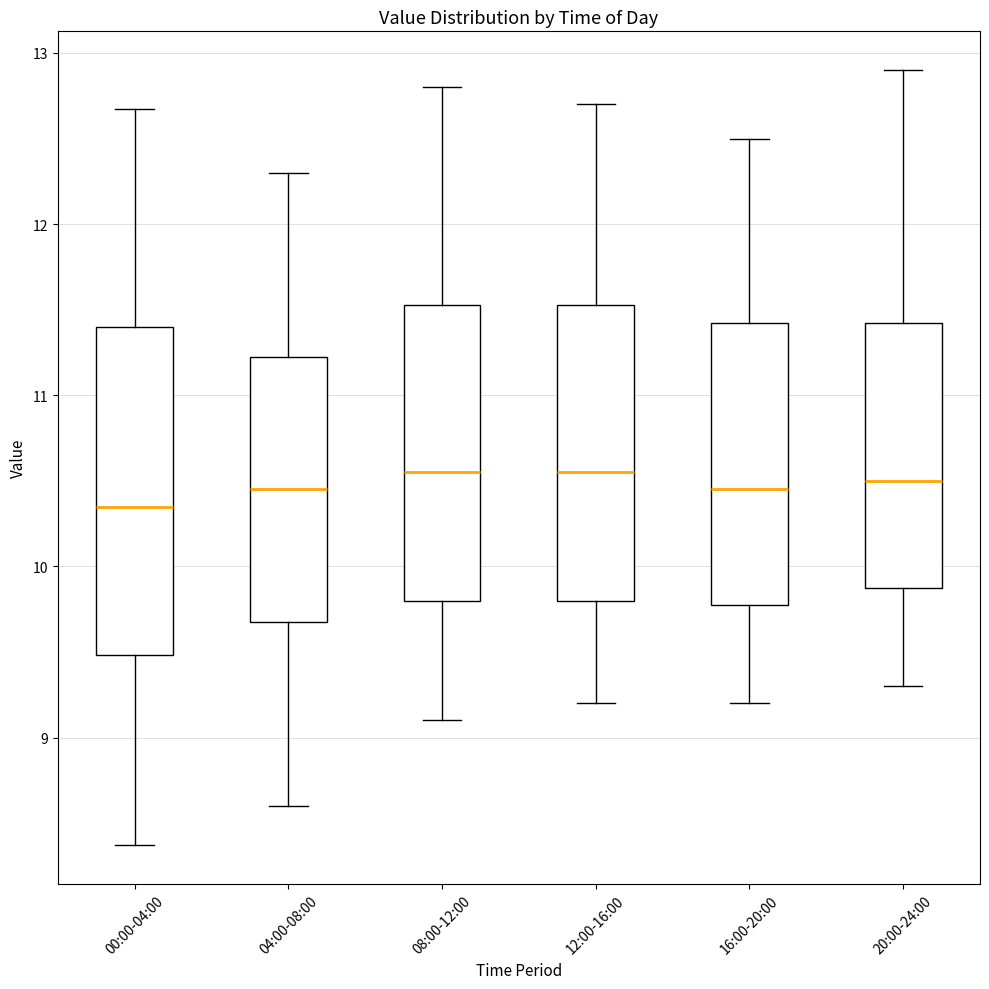

Where is the upper edge of the box for 12:00-16:00 on the y-axis? The values are not printed on the chart, so give them approximately, as read against the axis.

11.5